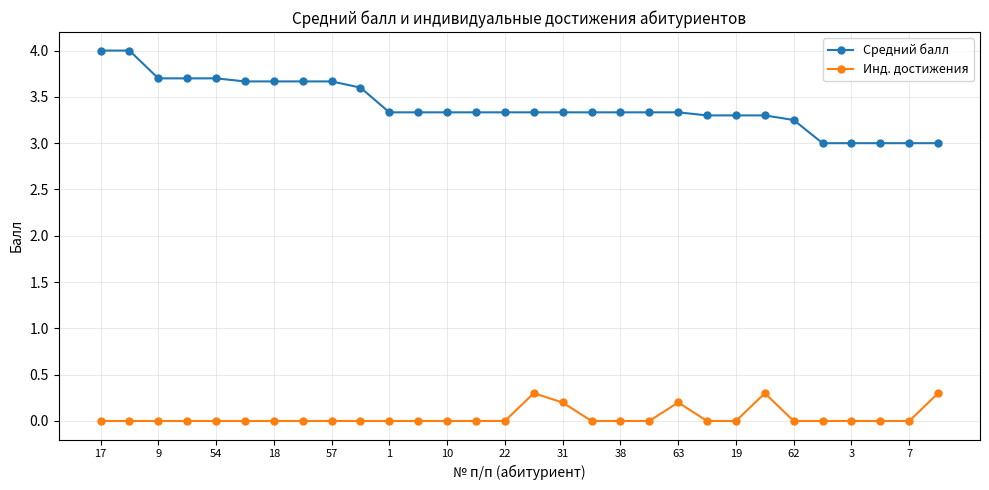

True or false: Инд. достижения and Средний балл intersect in this chart.

False